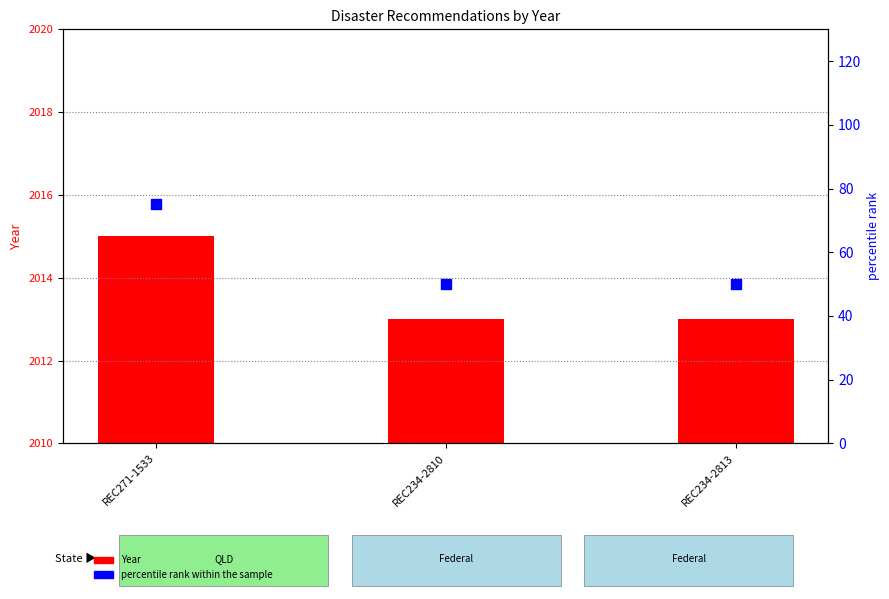

Which series reaches the maximum Y coordinate?

Year